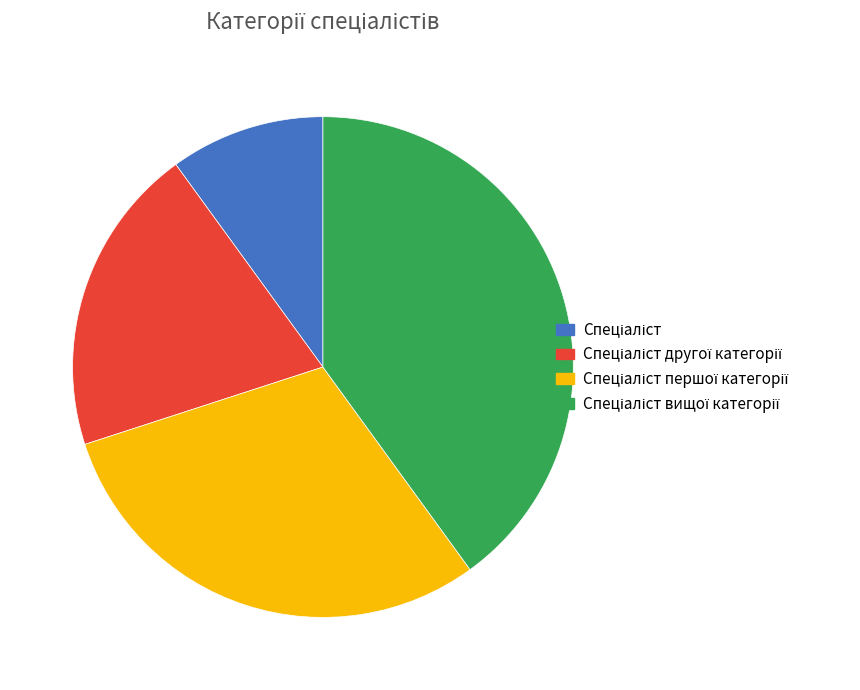

Does any single category account for the majority?

No